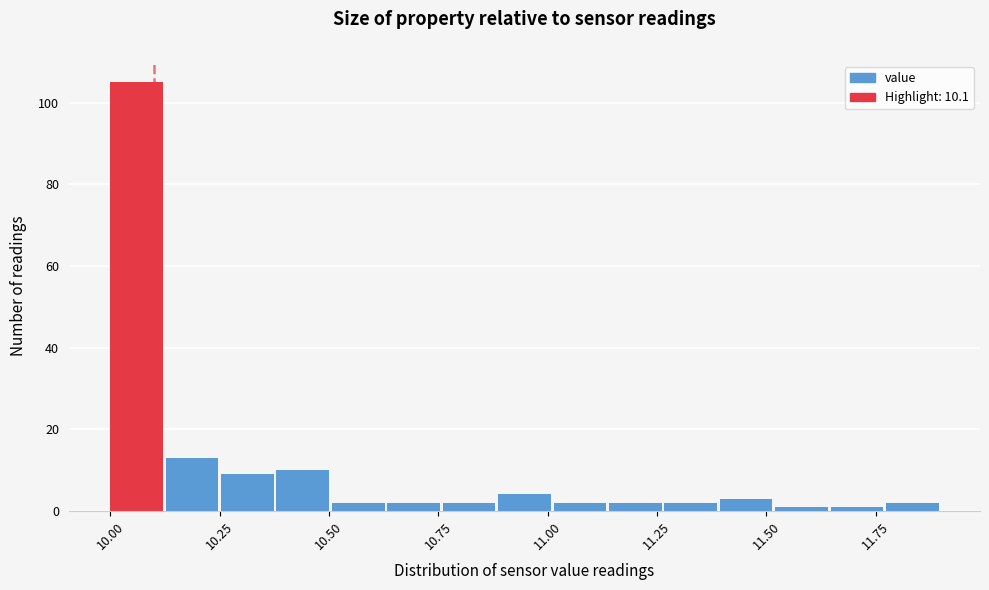

Around what value on the x-axis is the tallest bar? Give the approximate position of its centre, as read against the axis.

10.05